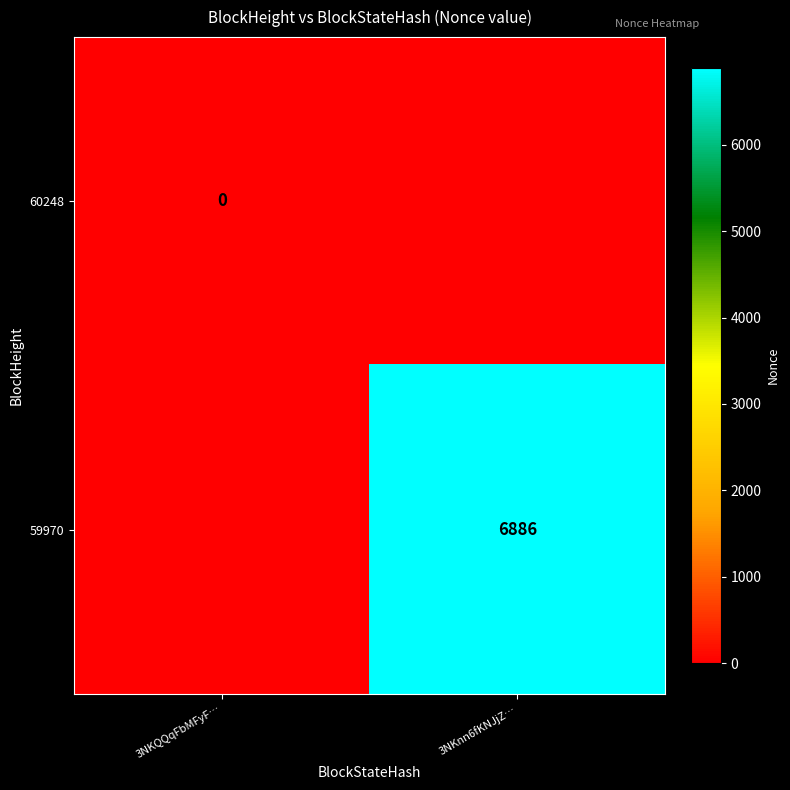

How many categories are shown in the chart?

2